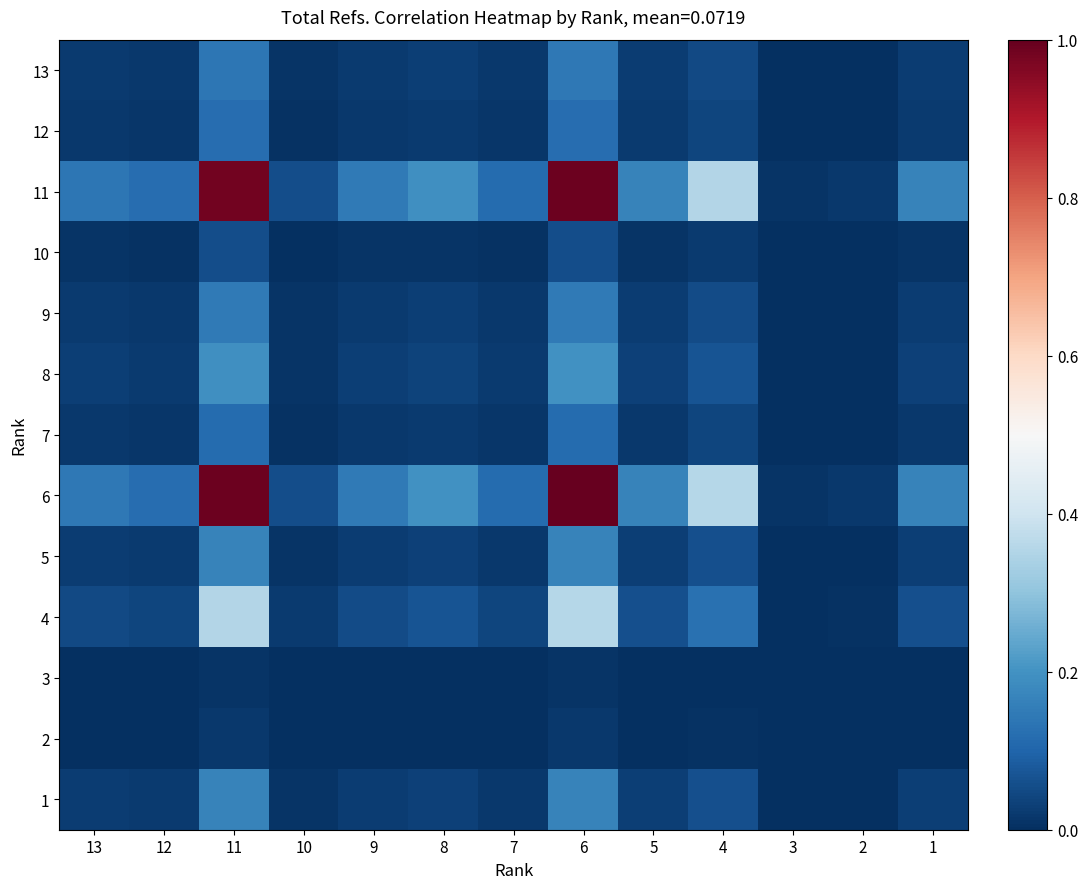

List the series in order of their peak value, lowest first.

3, 2, 10, 7, 12, 13, 9, 1, 5, 8, 4, 11, 6